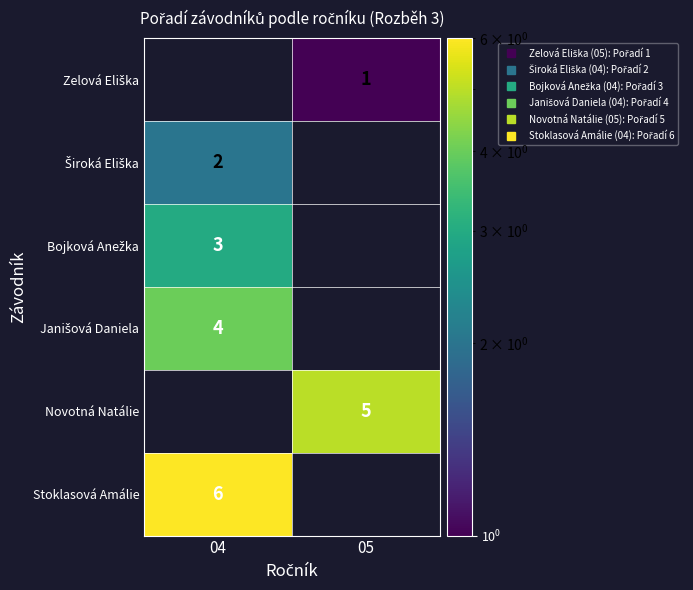

Which has a higher value, 05 or 04?

05